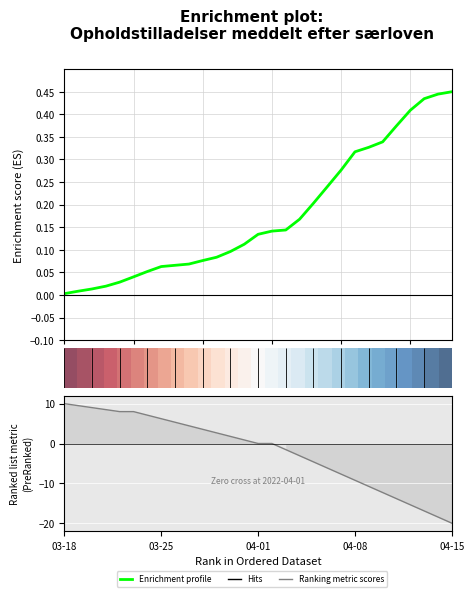

Count the number of data series in this chart.

3